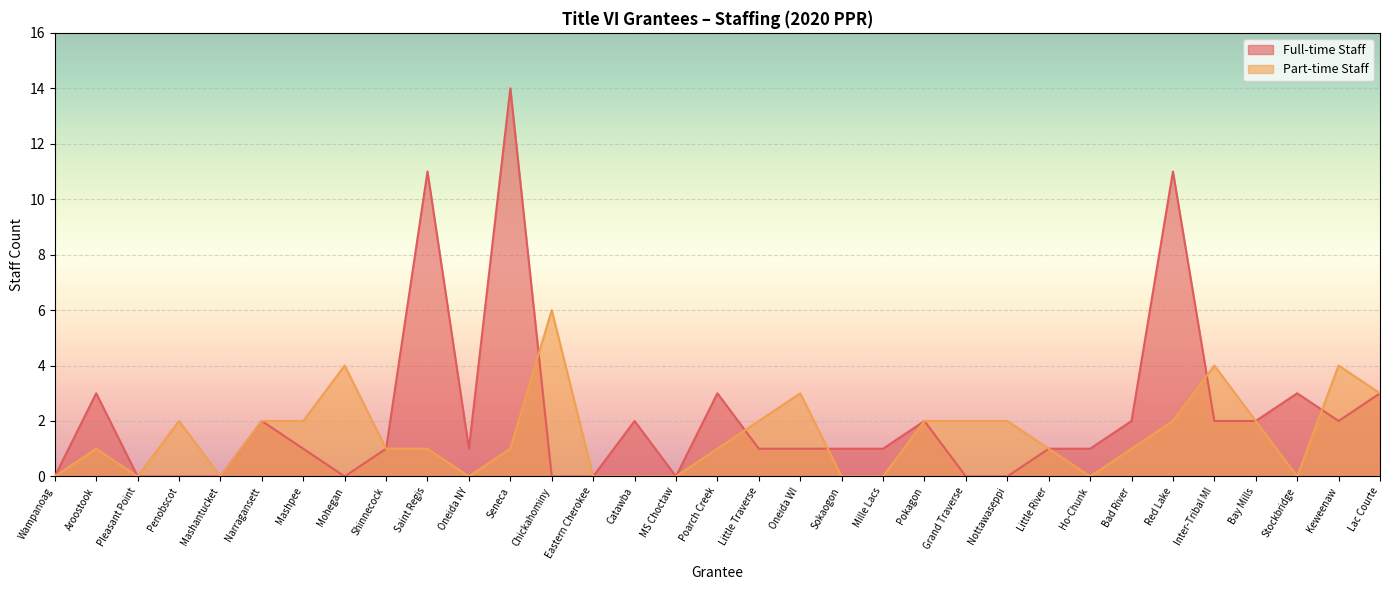

At which label does Full-time Staff first exceed 1?

Aroostook